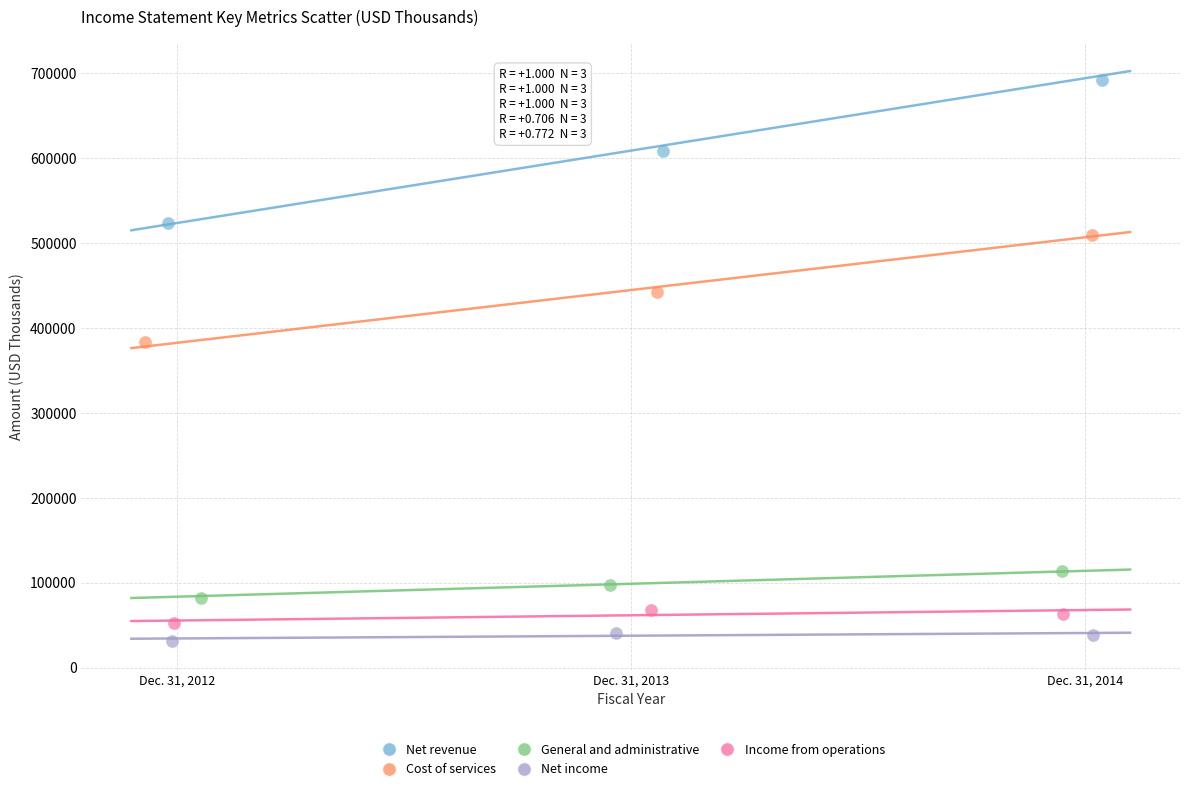

Which series has the widest spread of Y values?

Net revenue